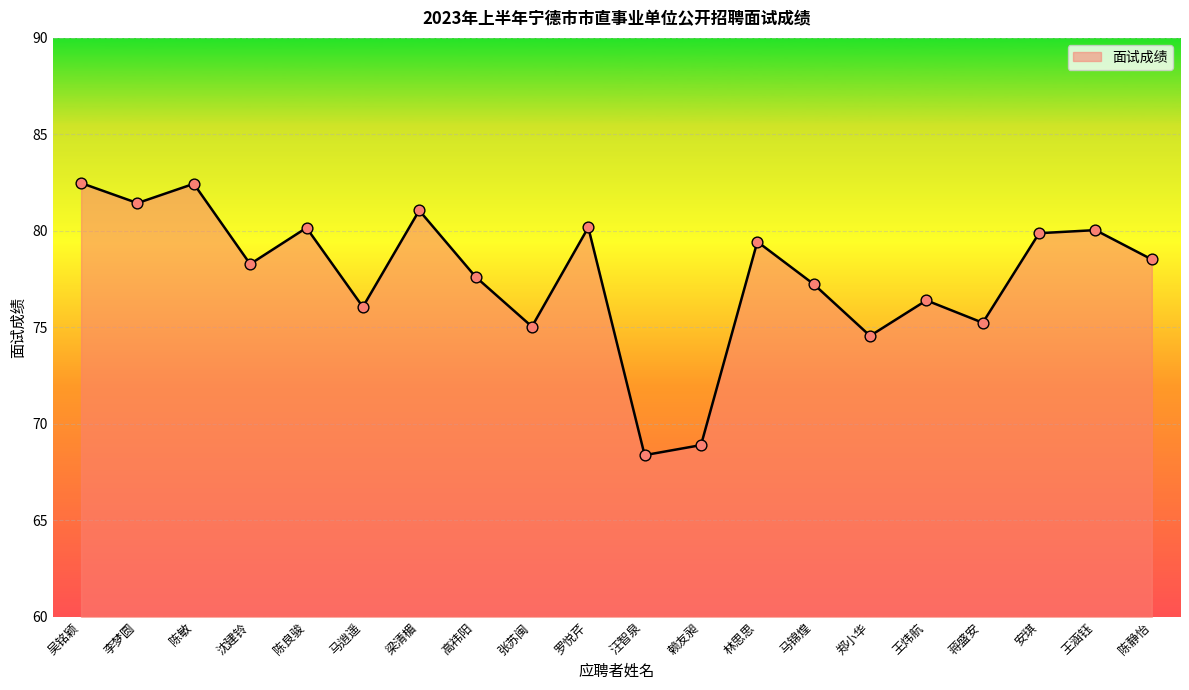

What is the ratio of the value at 吴铭颖 to the value at 罗悦芹?

1.0